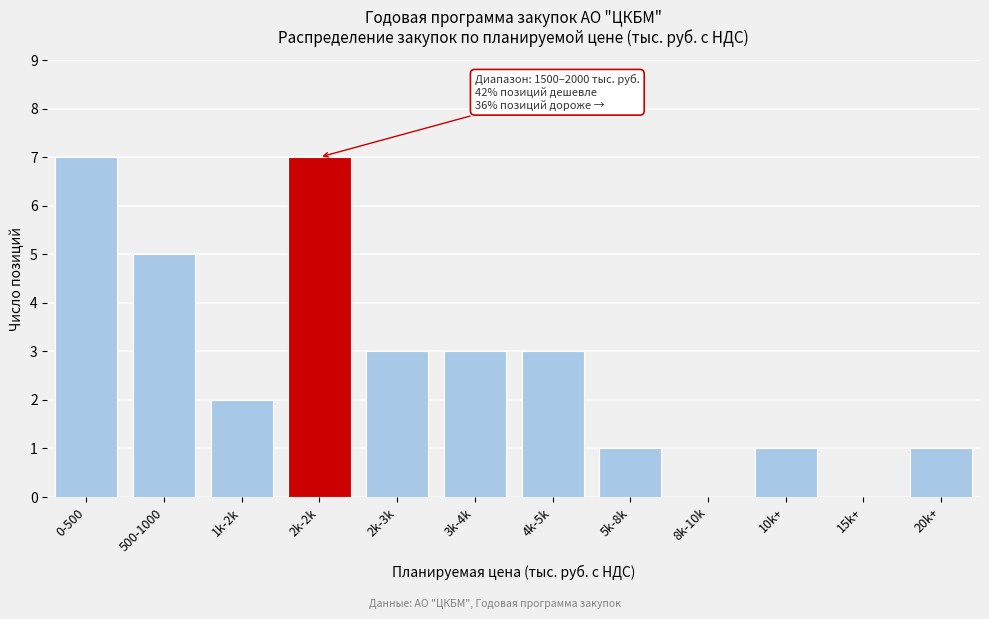

Reading left to right, what are all the values shown in this chart?

0-500=7	500-1000=5	1k-2k=2	2k-2k=7	2k-3k=3	3k-4k=3	4k-5k=3	5k-8k=1	8k-10k=0	10k+=1	15k+=0	20k+=1